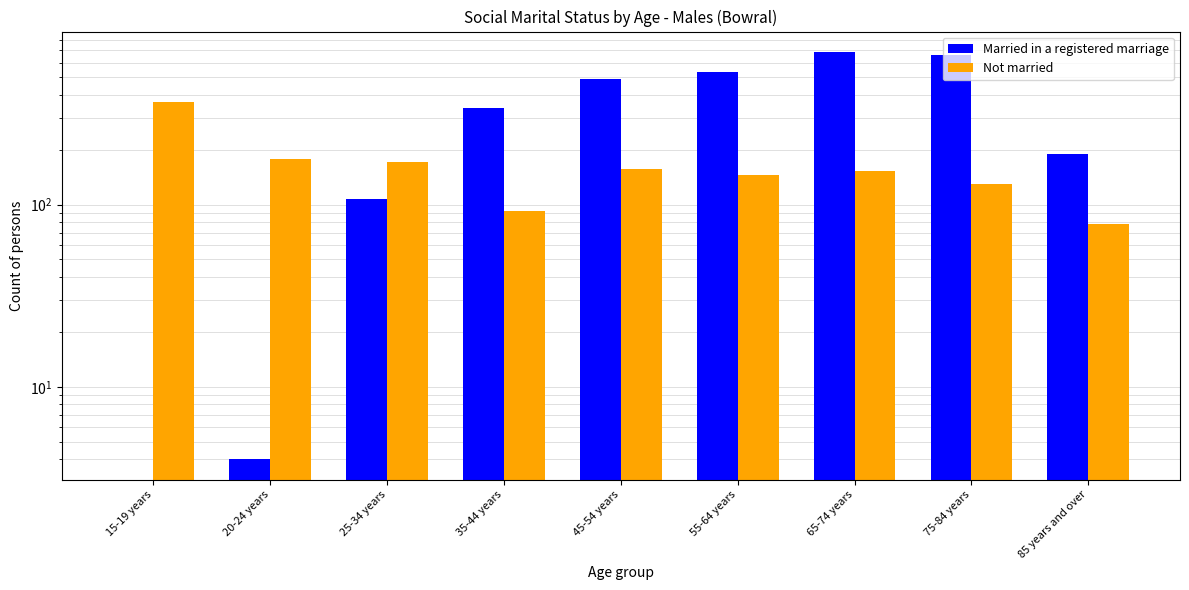

What is the total value across all series at 20-24 years?

182